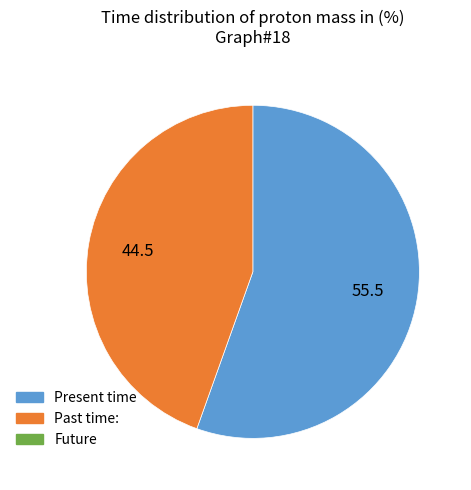

Does any single category account for the majority?

Yes